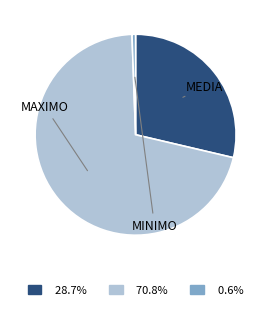

Approximately how many times larger is the value at 70.8% compared to 28.7%?

2.5